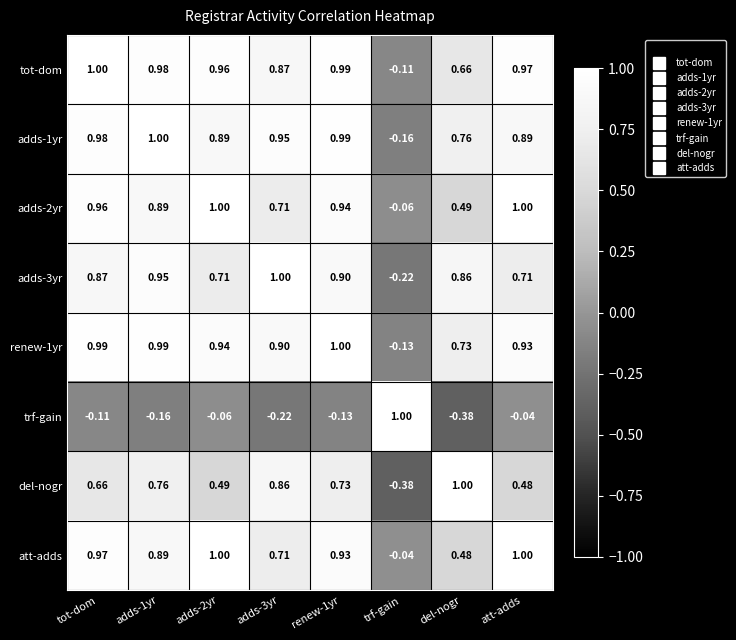

Between adds-1yr and att-adds, which series saw the biggest shift?

del-nogr